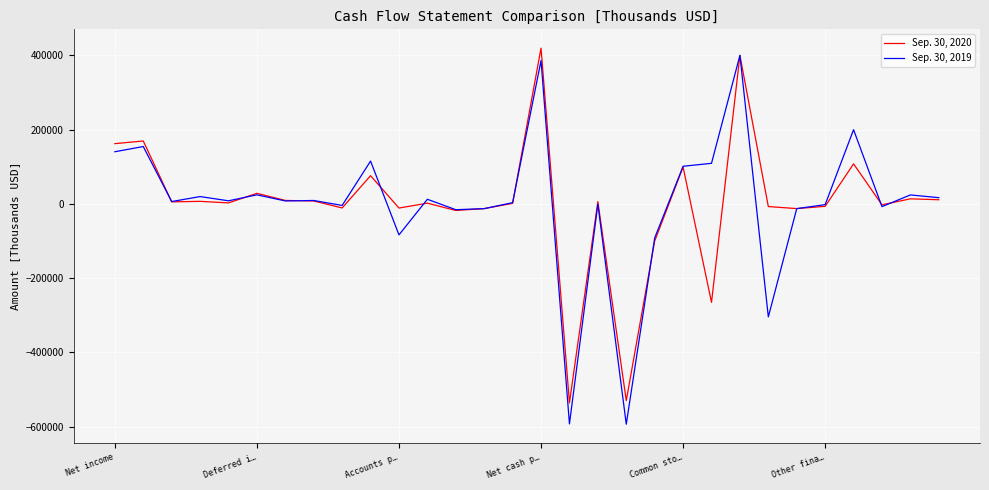

How many categories are shown in the chart?

30